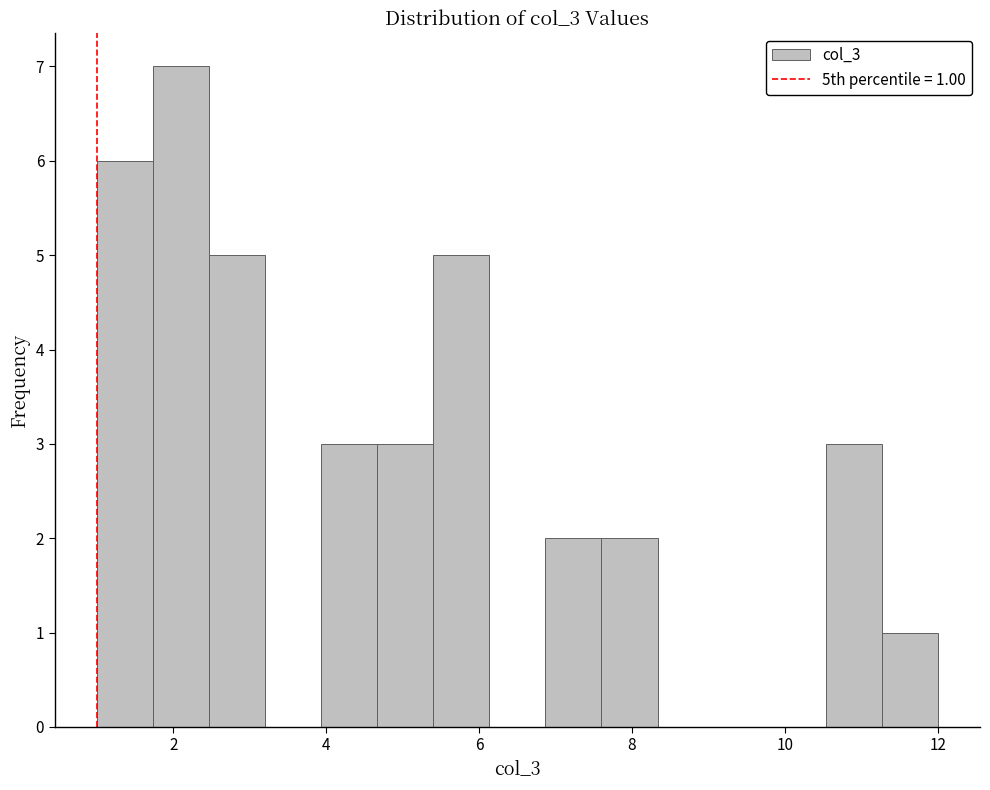

Around what value on the x-axis is the tallest bar? Give the approximate position of its centre, as read against the axis.

2.2